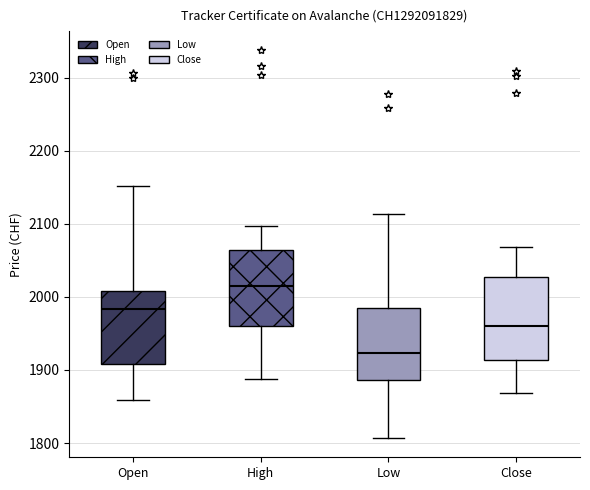

Reading left to right, read every box against the y-axis: the position of its median line, the range the box covers, and the ends of its whiskers. The values are not printed on the chart, so give them approximately, as read against the axis.

Open: median 1980, box 1910 to 2010, whiskers 1860 to 2150
High: median 2020, box 1960 to 2060, whiskers 1890 to 2100
Low: median 1920, box 1890 to 1980, whiskers 1810 to 2110
Close: median 1960, box 1910 to 2030, whiskers 1870 to 2070